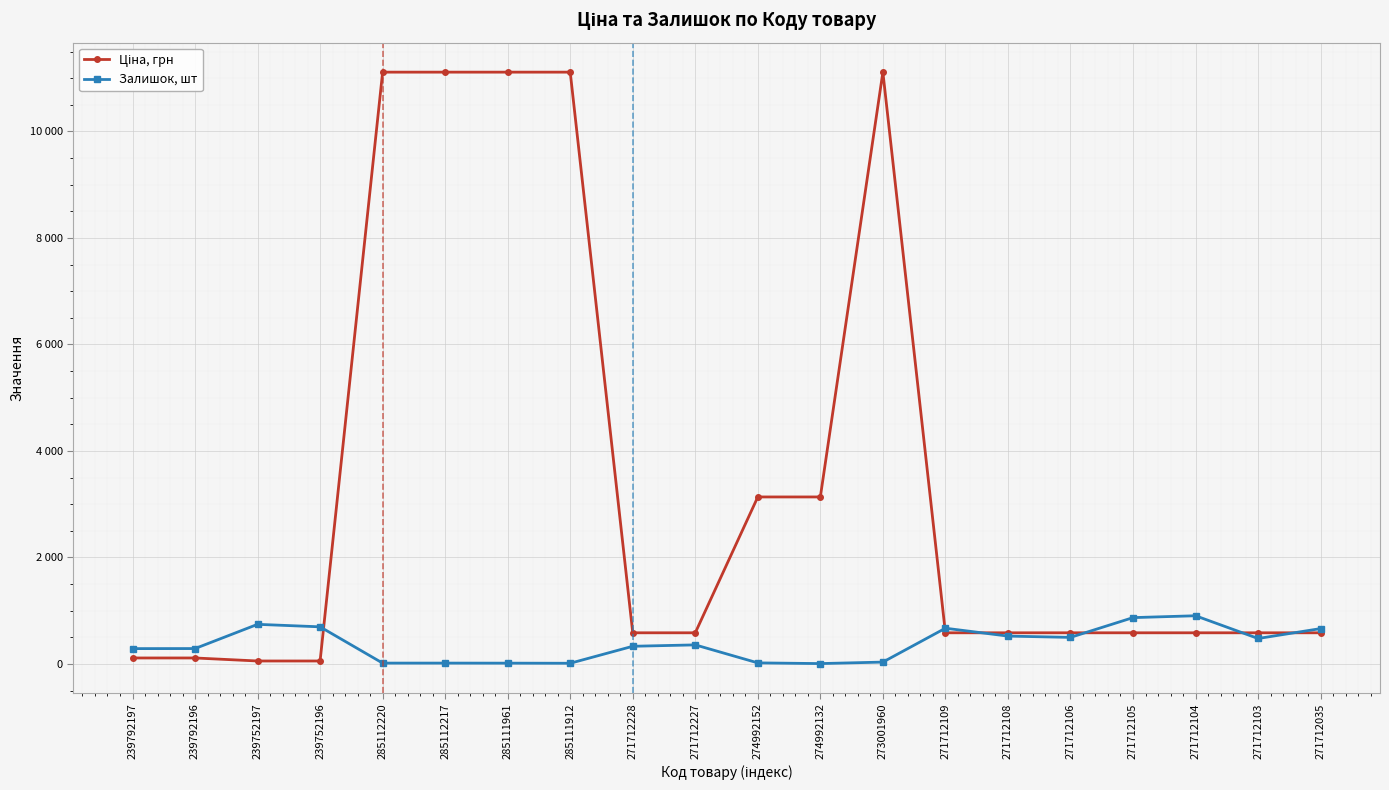

Which category has the lowest value in the Ціна, грн series?

239752197